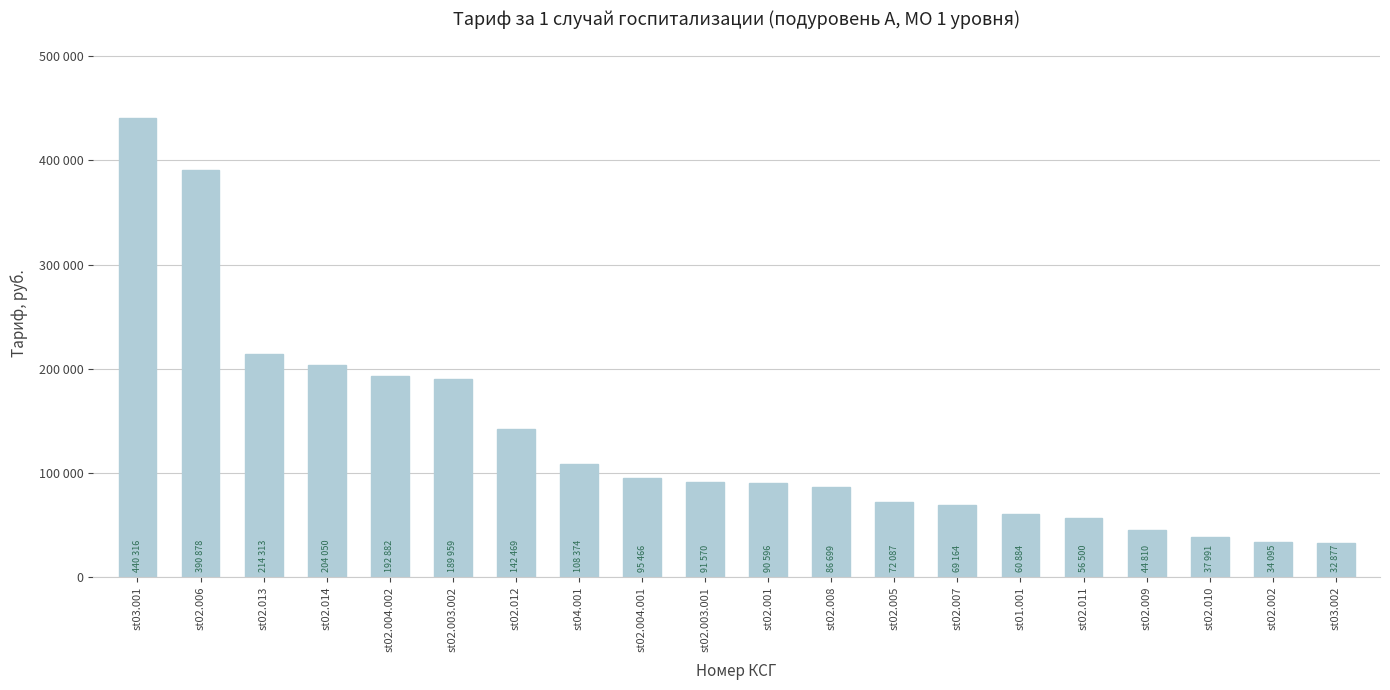

Rank the categories by value from highest to lowest.

st03.001, st02.006, st02.013, st02.014, st02.004.002, st02.003.002, st02.012, st04.001, st02.004.001, st02.003.001, st02.001, st02.008, st02.005, st02.007, st01.001, st02.011, st02.009, st02.010, st02.002, st03.002